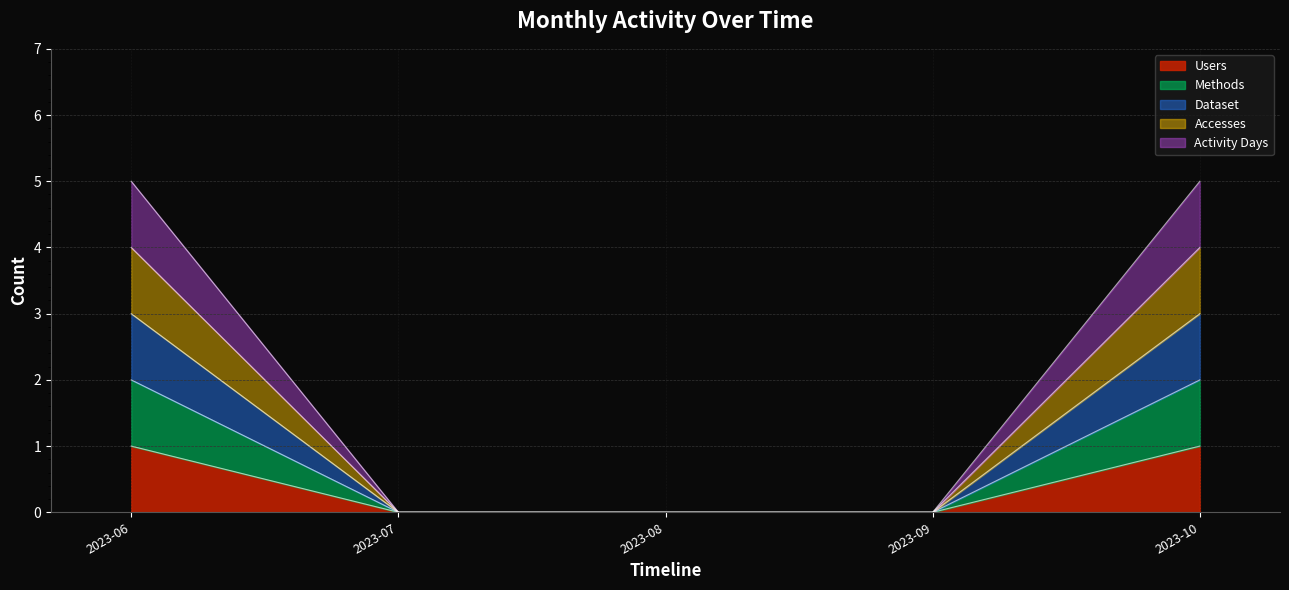

Does the chart display data point markers on the line(s)?

No